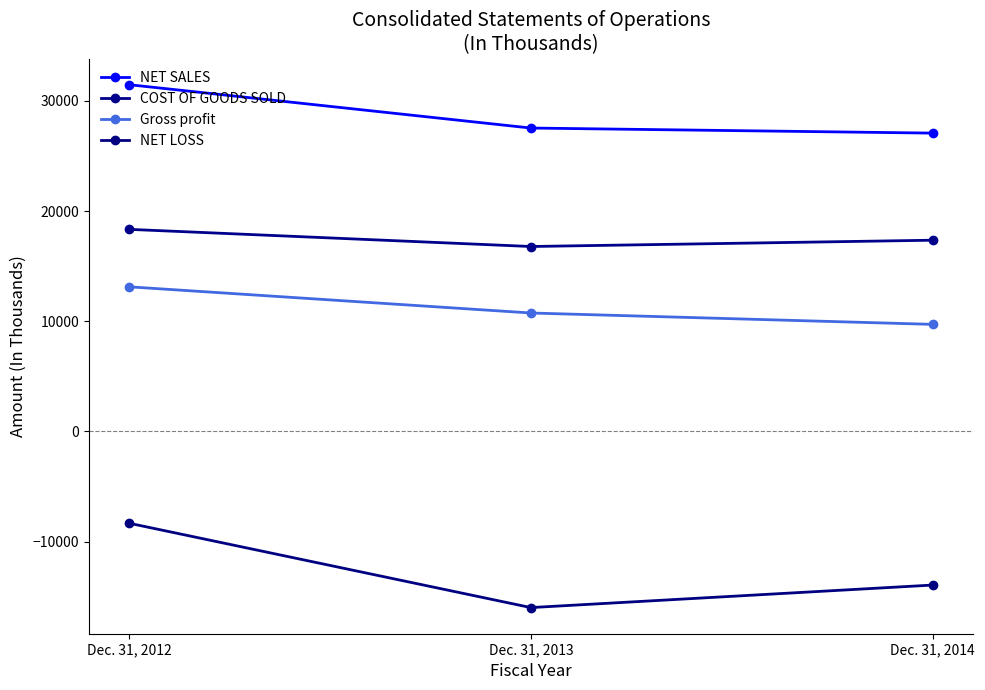

Reading right to left, what are all the values shown in this chart?

NET SALES: 27083	27544	31480
COST OF GOODS SOLD: 17362	16790	18348
Gross profit: 9721	10754	13132
NET LOSS: -13942	-15987	-8327